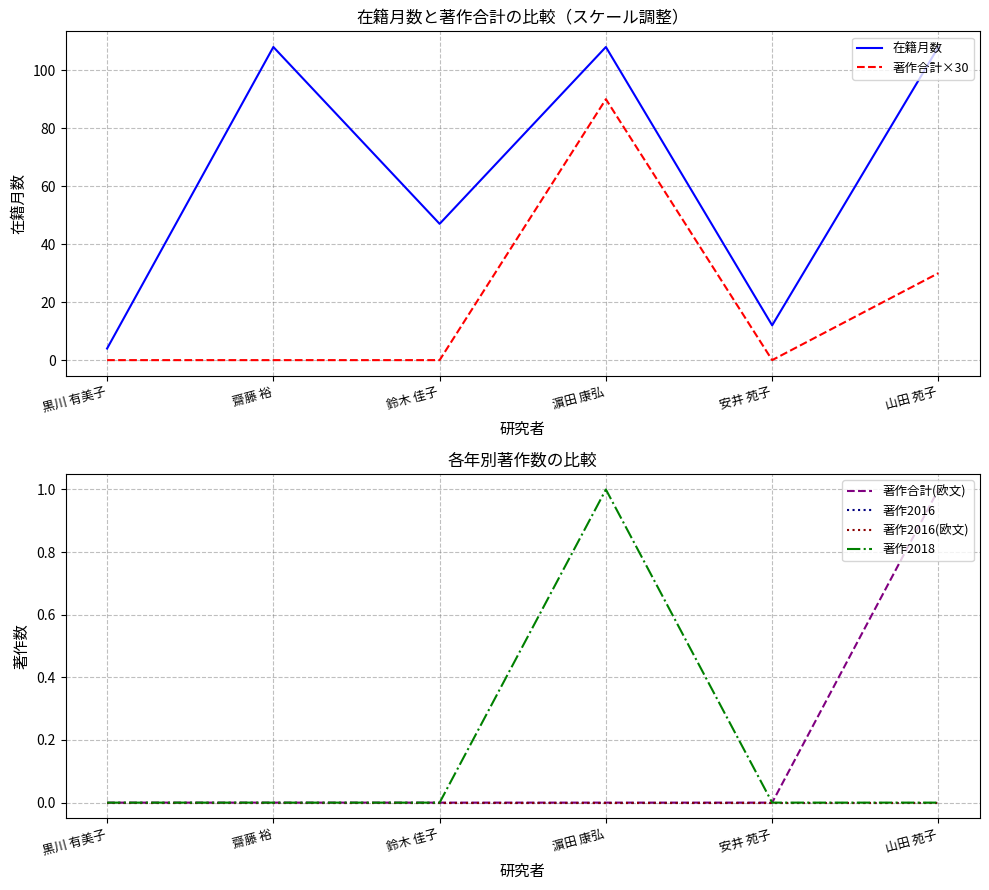

At which category does the chart reach its peak across all series?

齋藤 裕